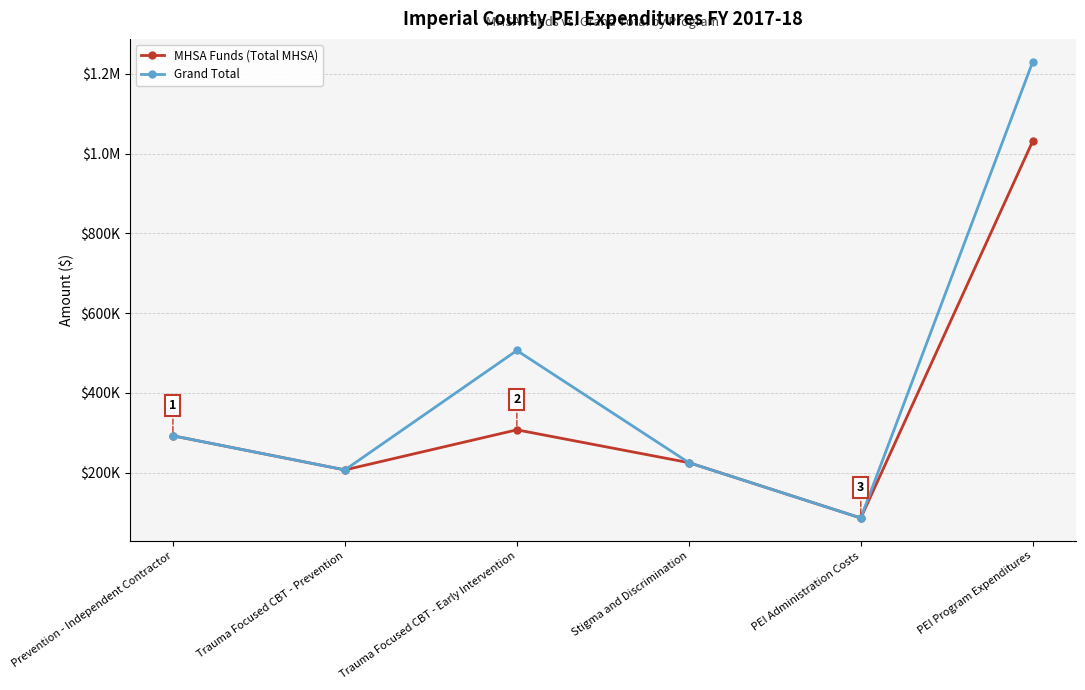

What is the difference between the highest and lowest values at Trauma Focused CBT - Early Intervention?

198955.4